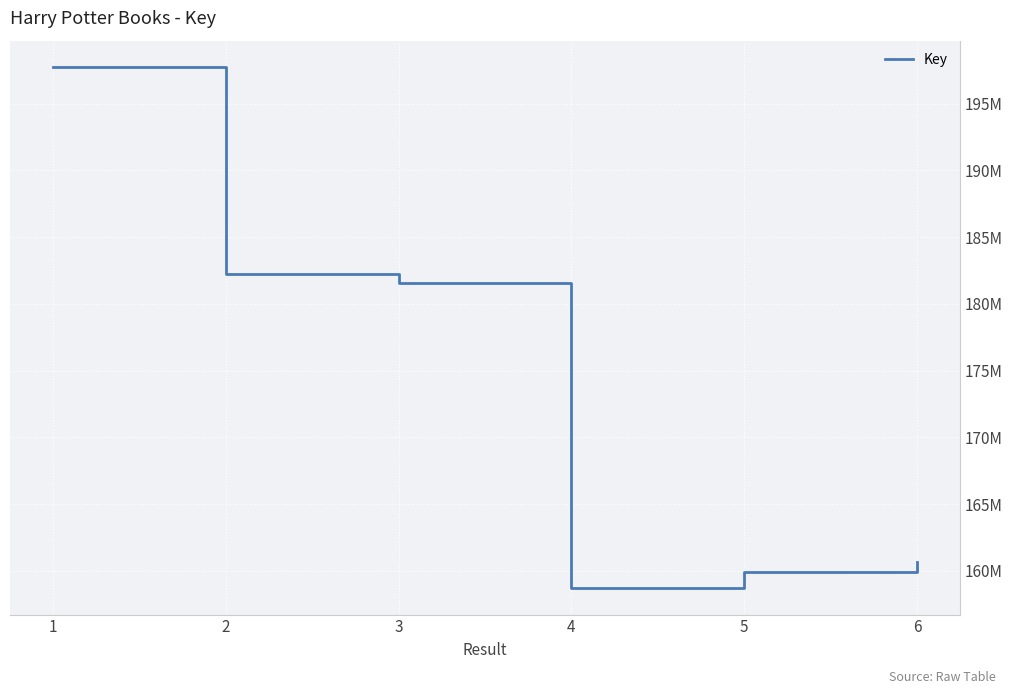

Reading right to left, extract all data points from this chart.

6=160696788	5=159903541	4=158688032	3=181601315	2=182227514	1=197758658